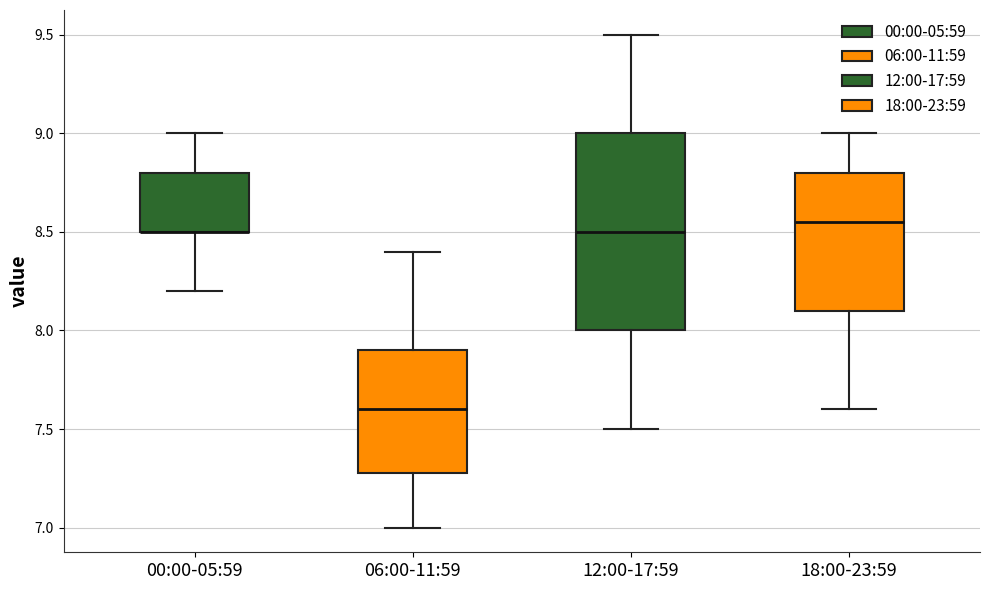

Comparing the boxes themselves (not the whiskers), which one is the tallest?

12:00-17:59